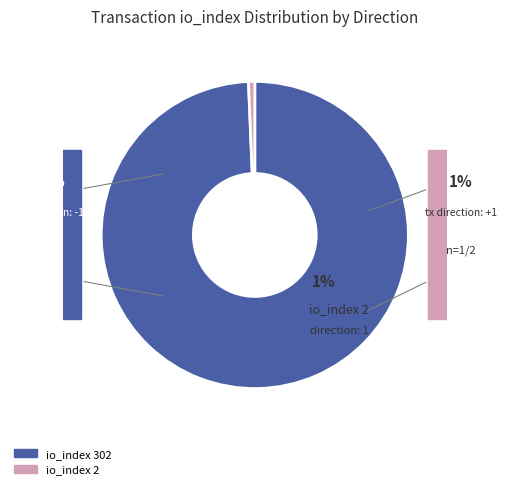

What is the smallest slice in the pie chart?

io_index 2